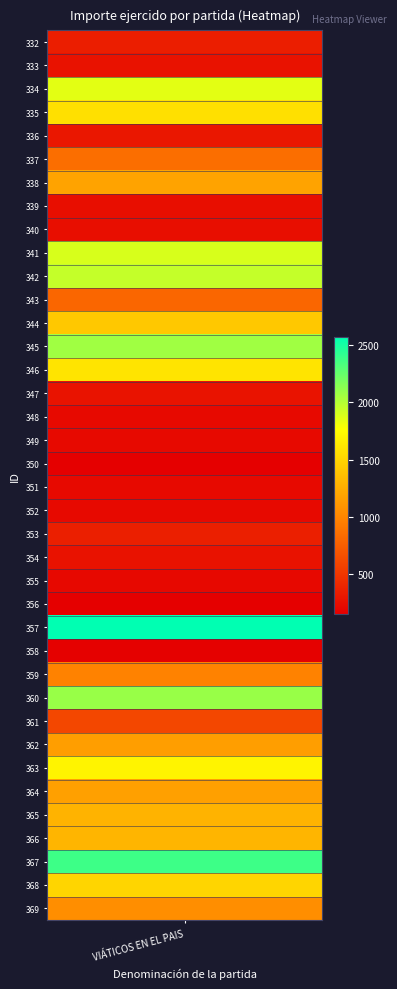

Is it true that the value at 20 is 215.0?

True